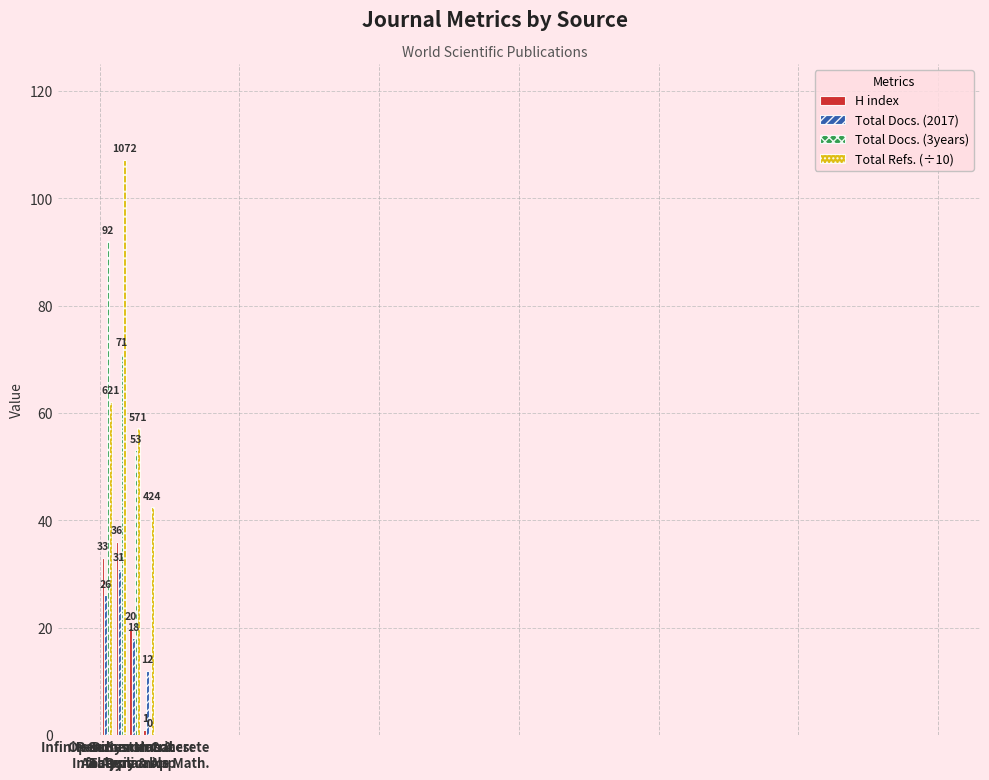

Which series changed the most between Open Systems &
Info. Dynamics and Series on Concrete
& Applicable Math.?

Total Docs. (3years)